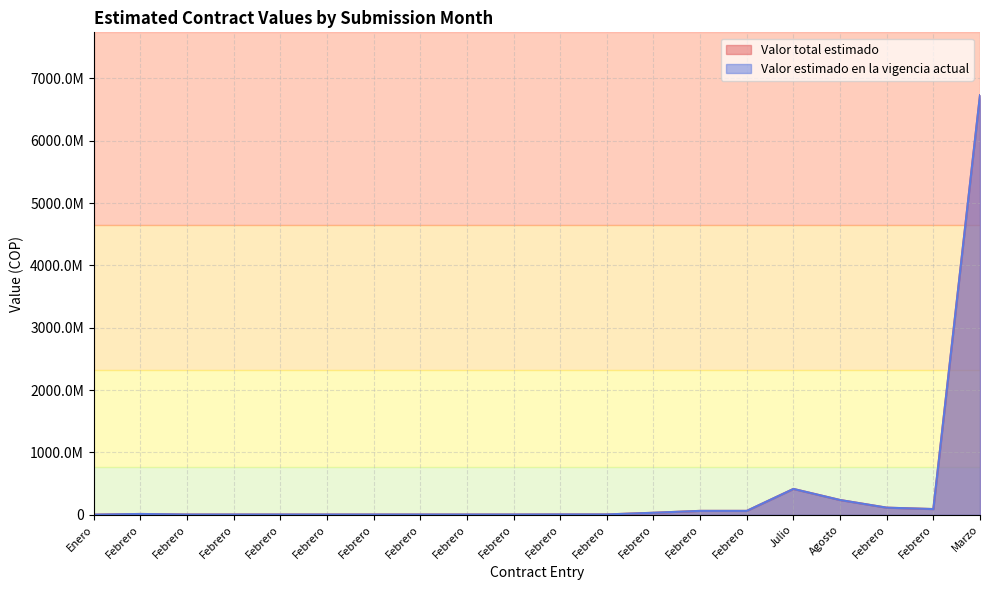

Is it true that Valor total estimado equals 5100000 at Febrero?

True